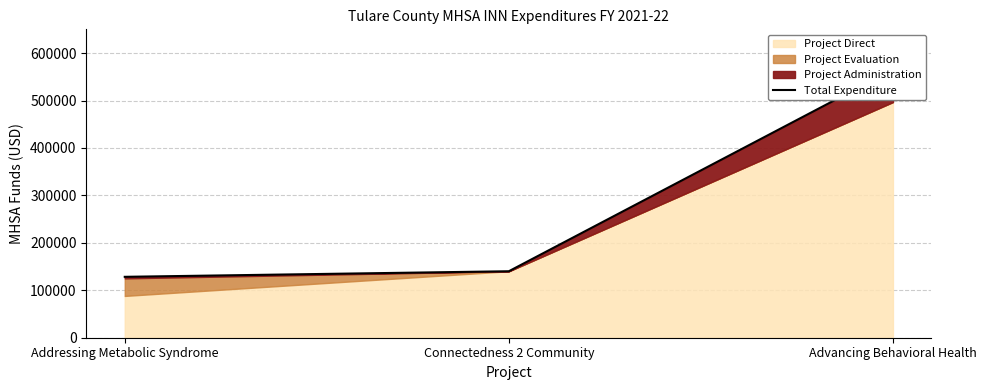

Reading right to left, list all the values displayed in this chart.

Advancing Behavioral Health=565245.3	Connectedness 2 Community=140133.7	Addressing Metabolic Syndrome=128369.0